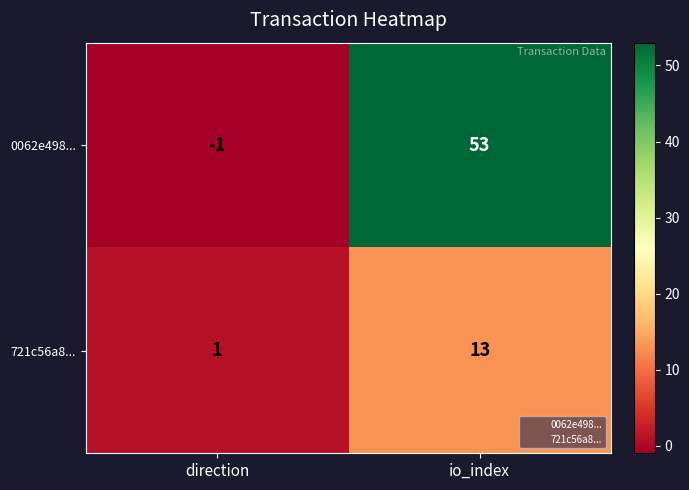

What is the maximum value for 0062e498...?

53